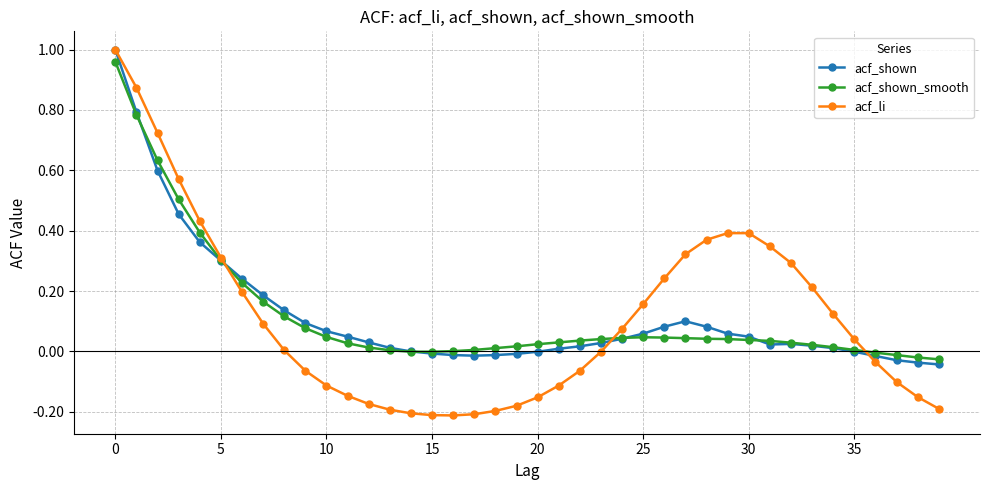

Which series has the widest spread of values?

acf_li